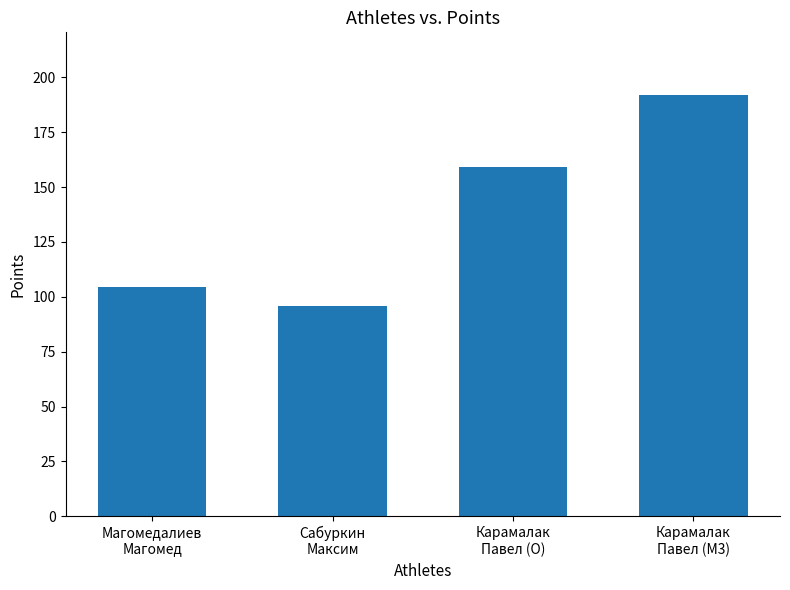

What is the change in value from Магомедалиев
Магомед to Карамалак
Павел (M3)?

+87.1